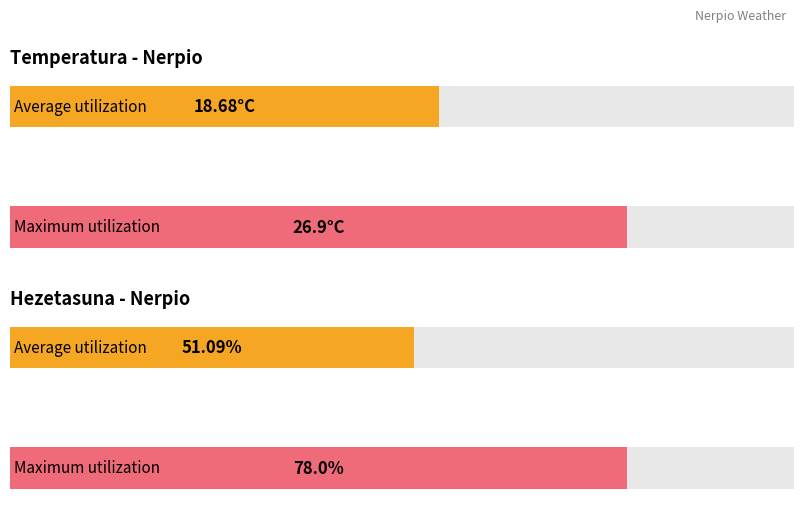

How many bars are there in each group?

2